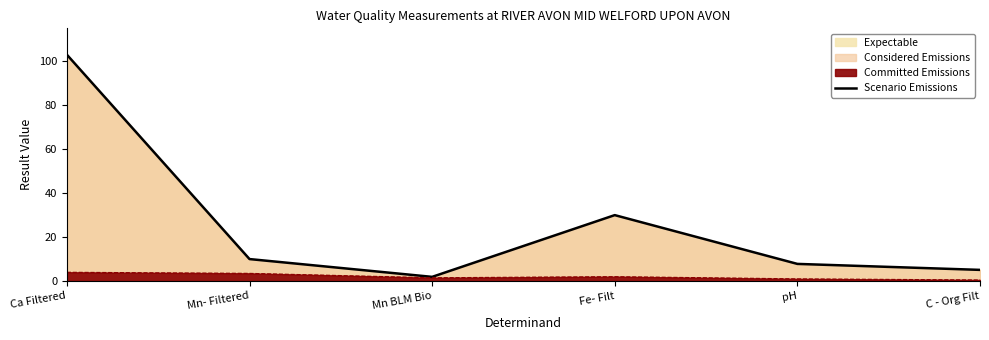

At which category does the data reach its first local valley?

Mn BLM Bio